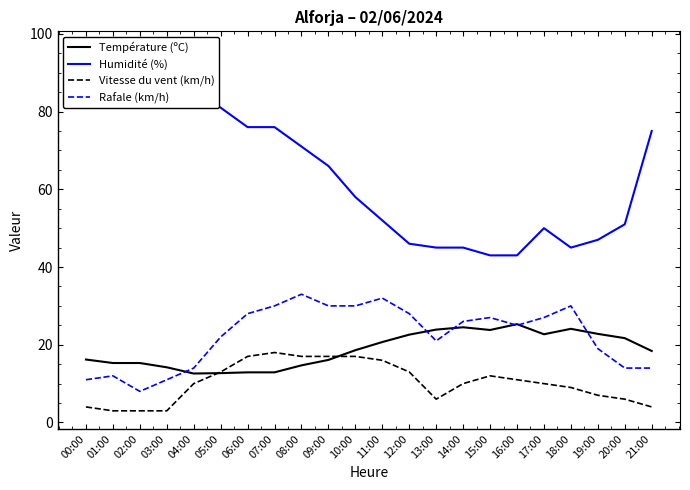

The Température (ºC) series shows 6.6 at 18:00. True or false?

False